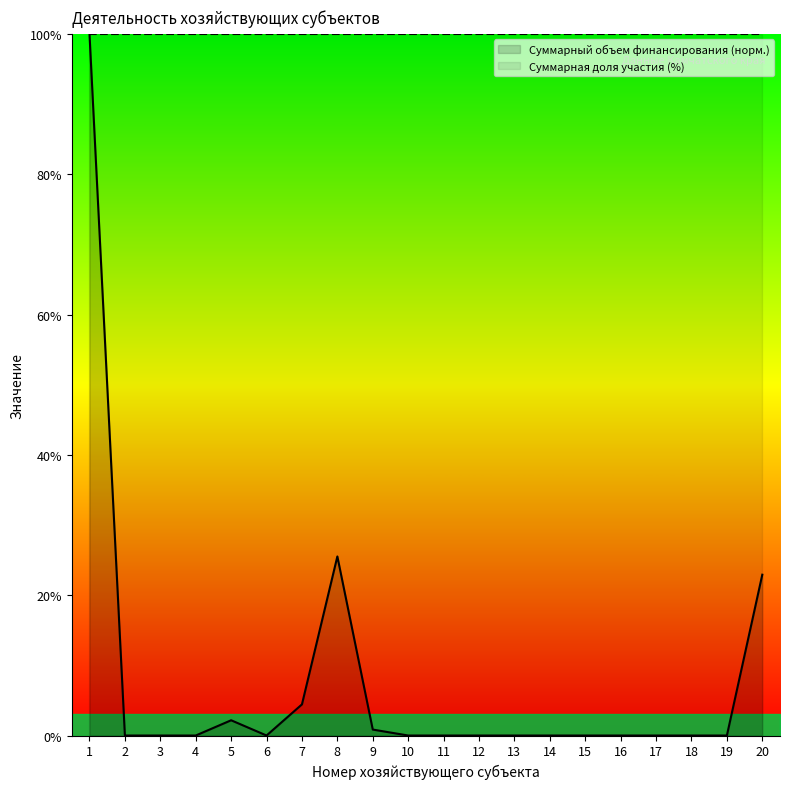

True or false: the data shows 52.1 at 12.

False